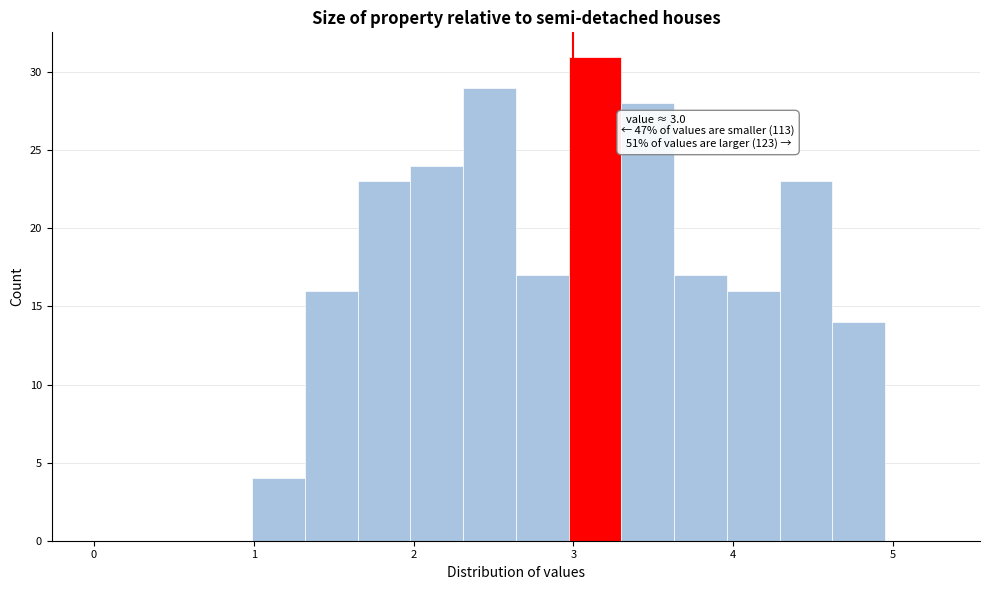

Read against the x-axis, roughly where is the centre of the tallest bar?

3.1